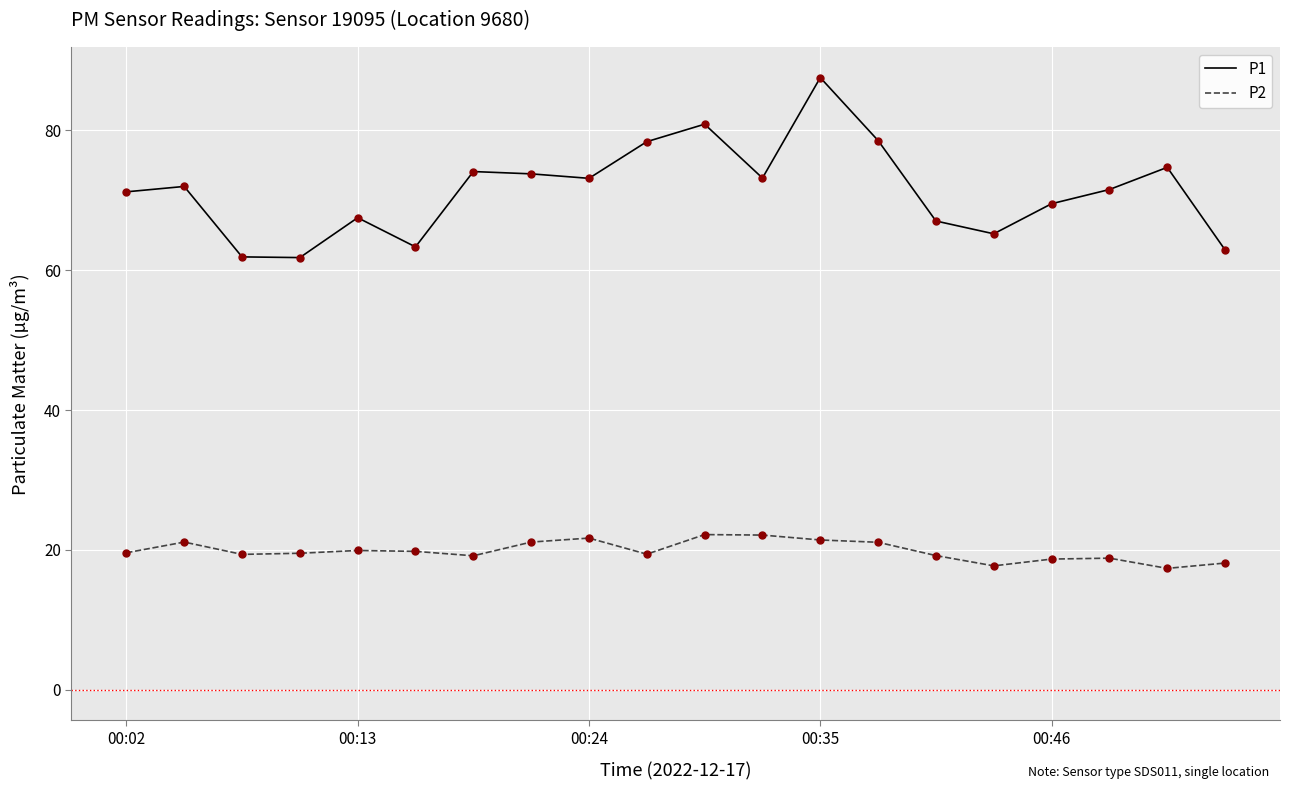

What is the difference between the maximum and minimum values in the P1 series?

25.7